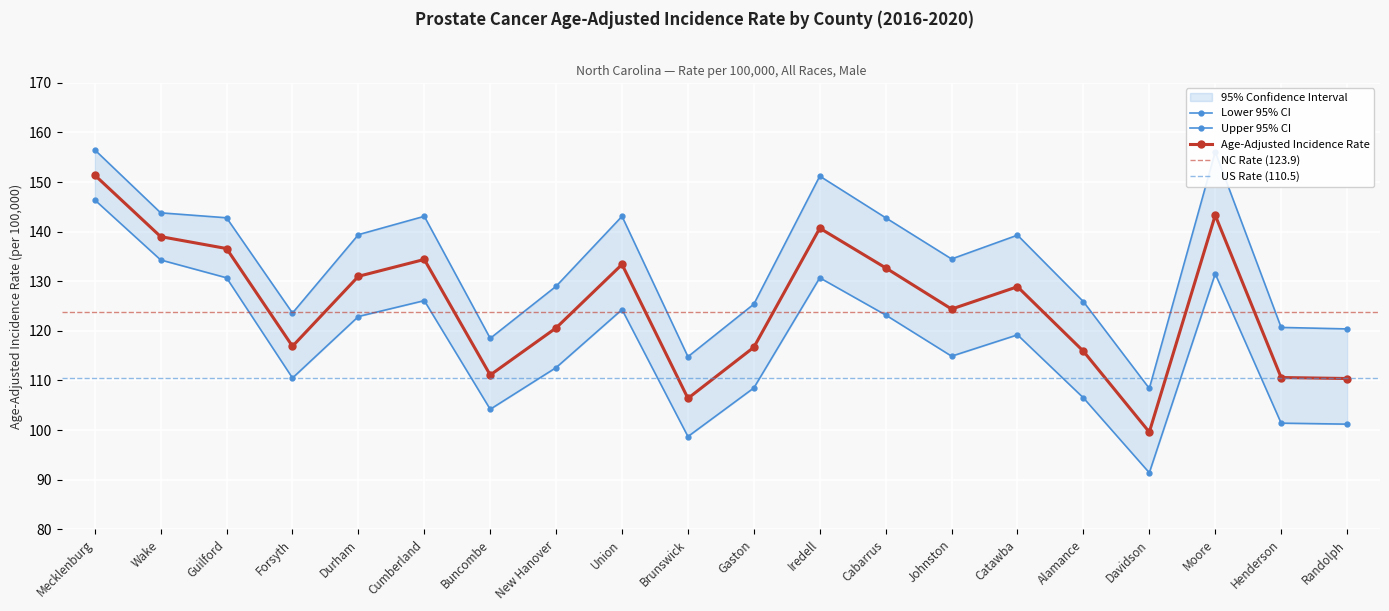

Is this an area chart (filled region under the line)?

No